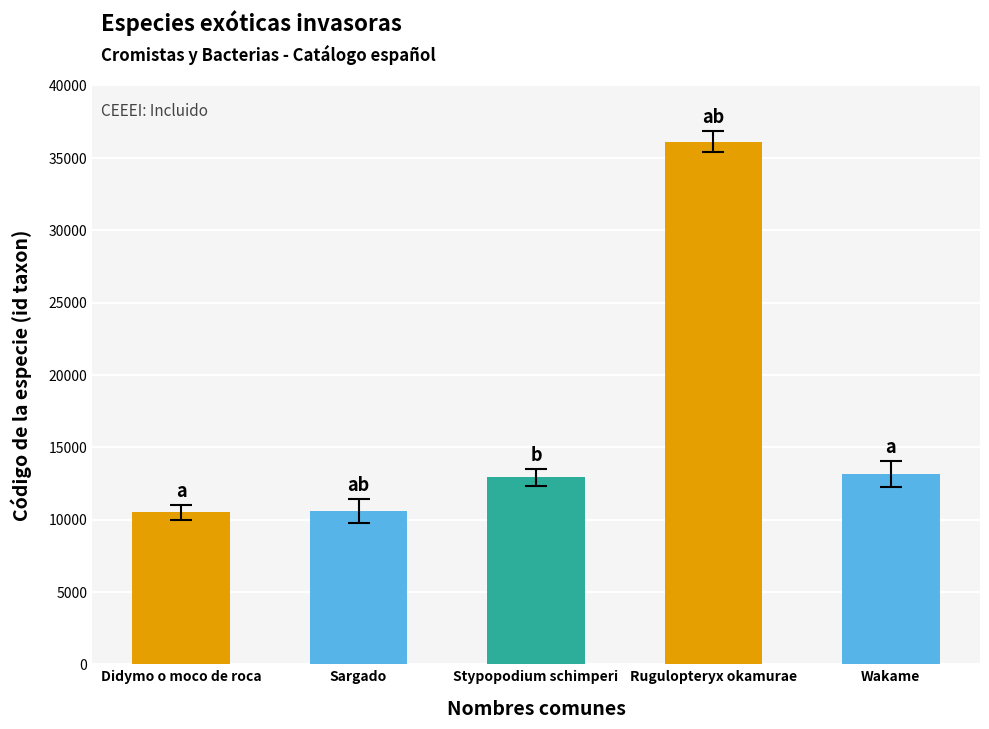

Are the bars grouped side by side (vs. stacked)?

No